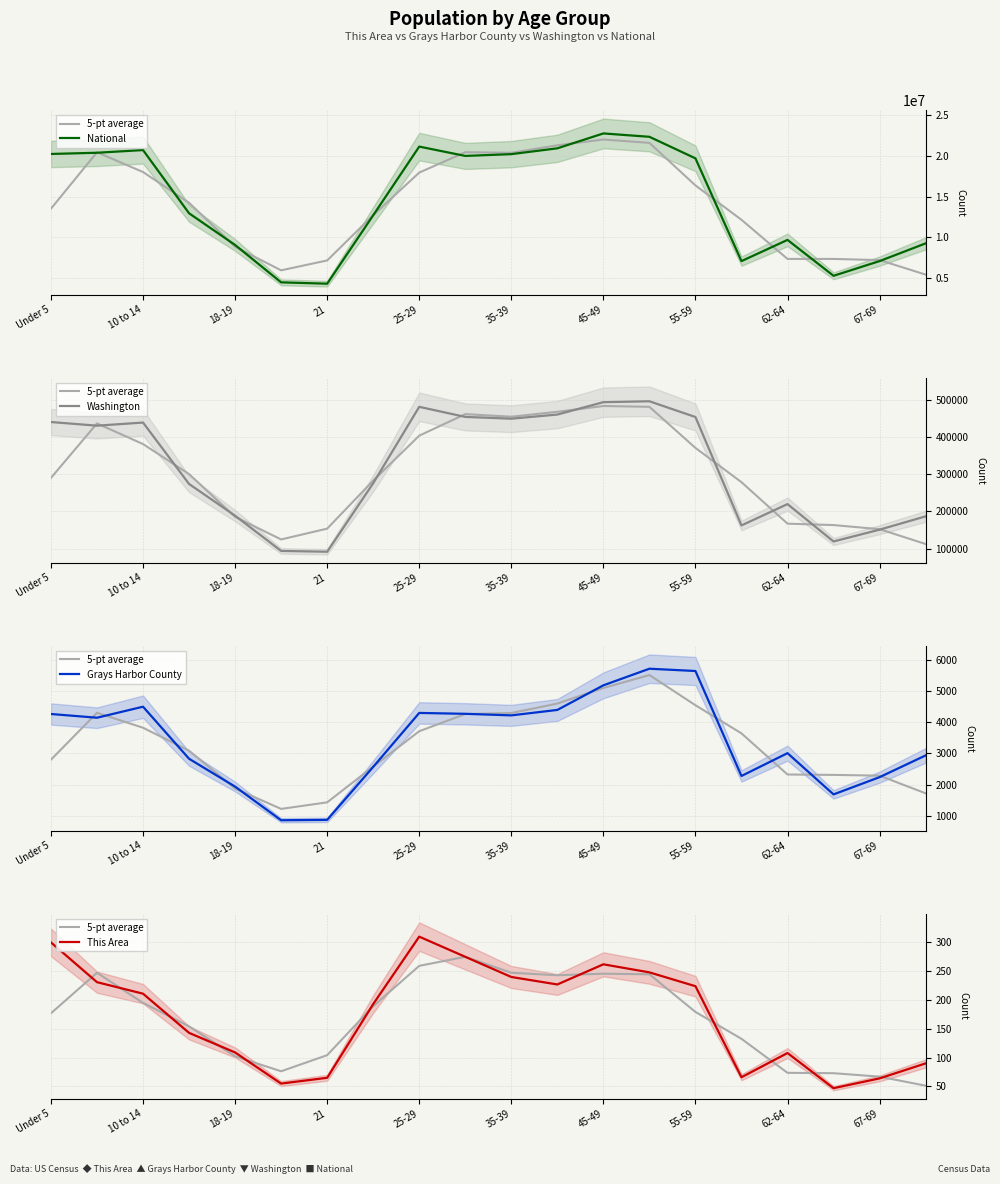

Which series has the largest total across all categories?

National